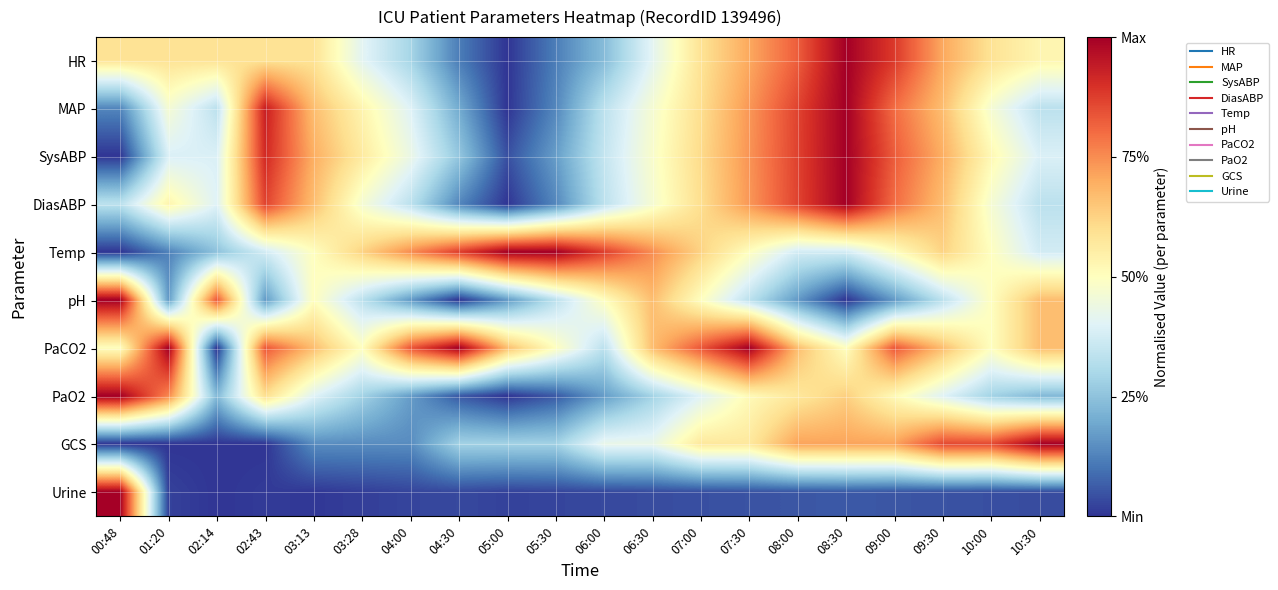

What is the maximum value shown in the chart?

1.0